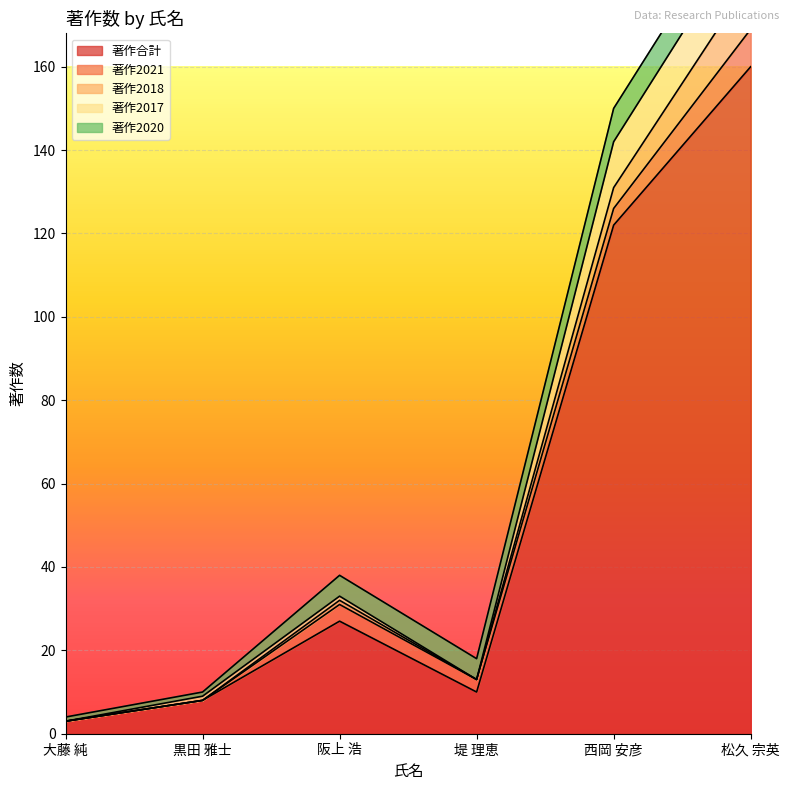

Which category has the lowest value in the 著作合計 series?

大藤 純